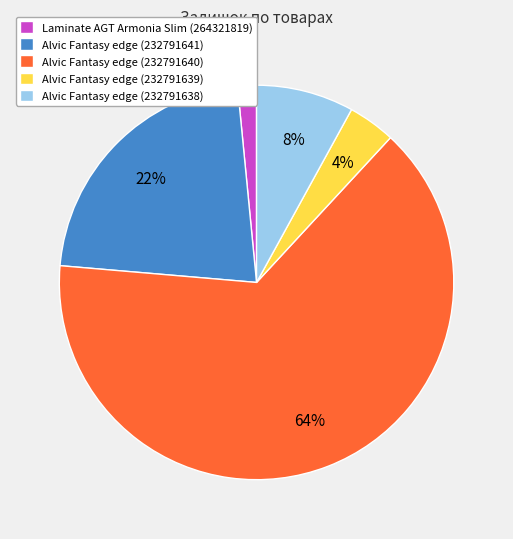

What is the majority slice?

Alvic Fantasy edge (232791640)